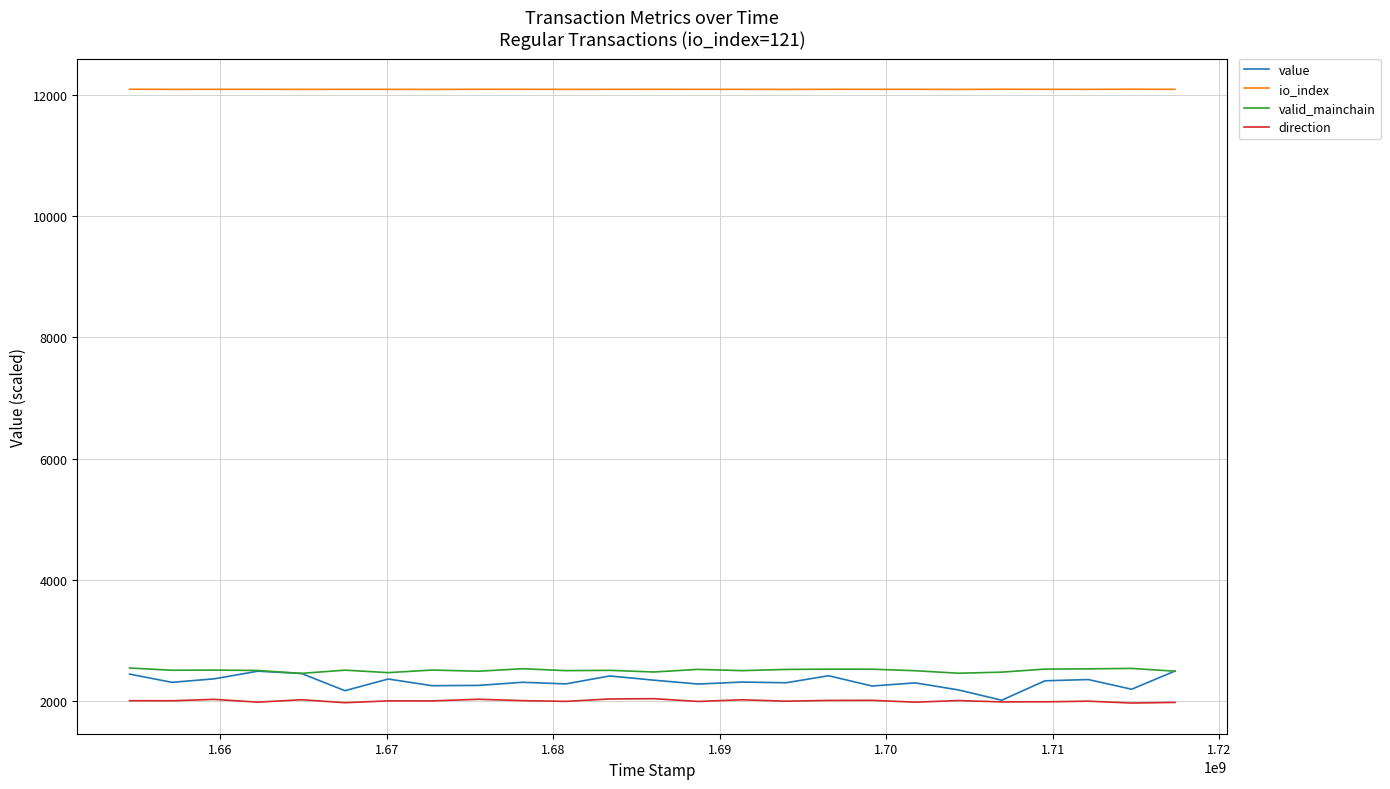

What is the value of the direction point at the 4th from the left?

1974.9